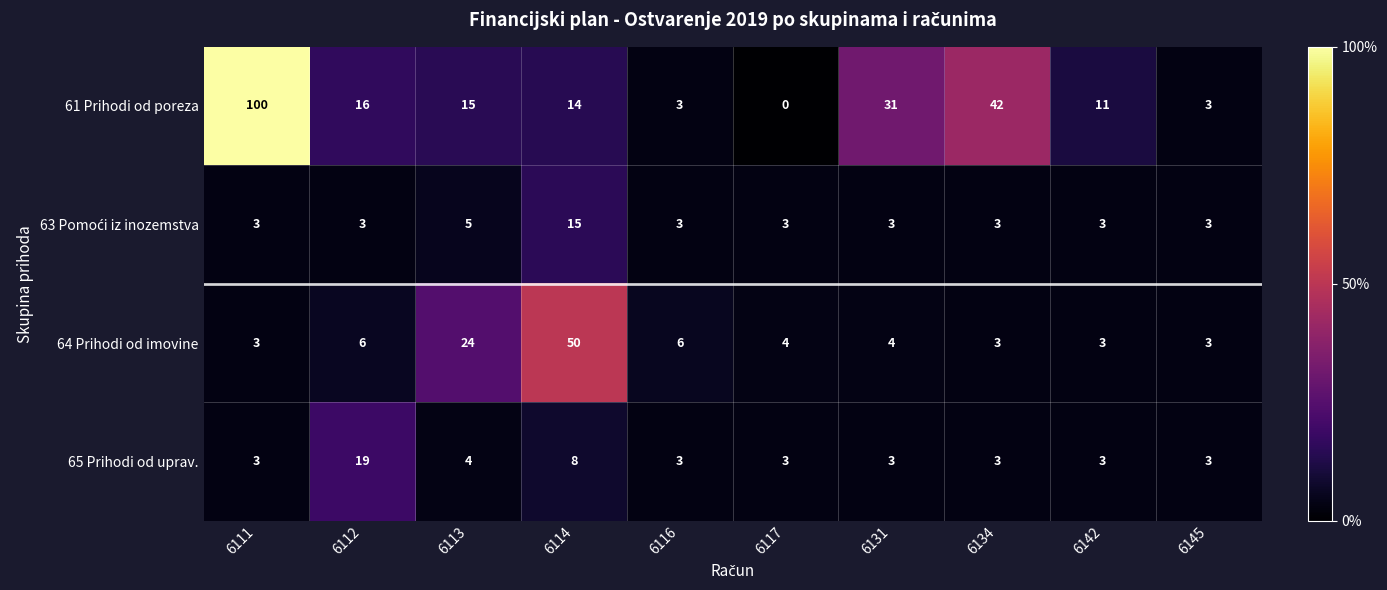

Which series has the widest spread of values?

61 Prihodi od poreza